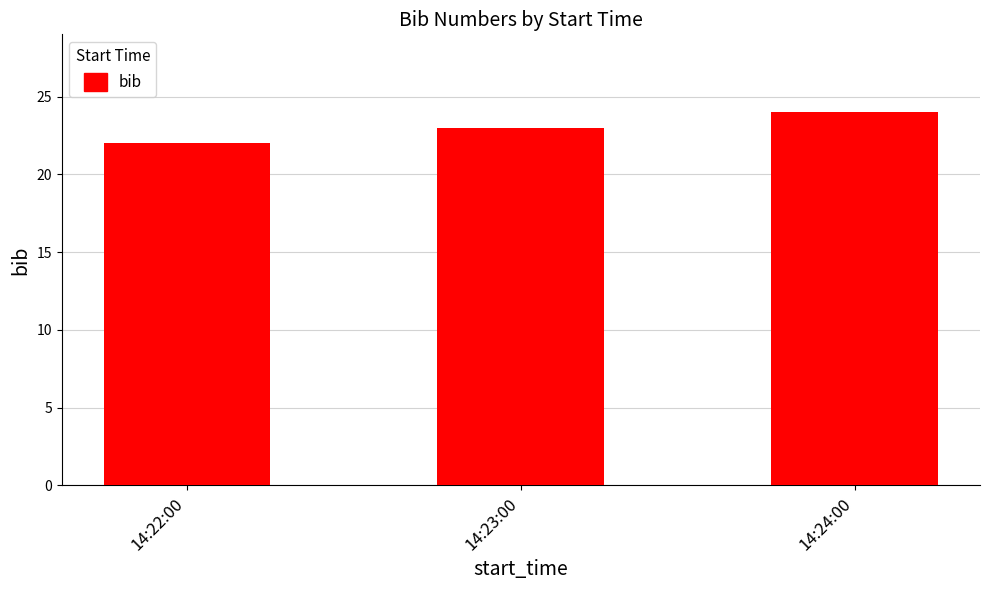

Rank the categories by value from lowest to highest.

14:22:00, 14:23:00, 14:24:00